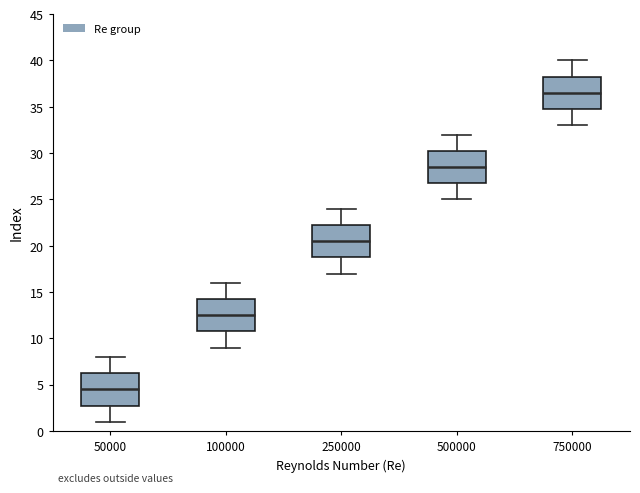

Which box has the lowest median line?

50000